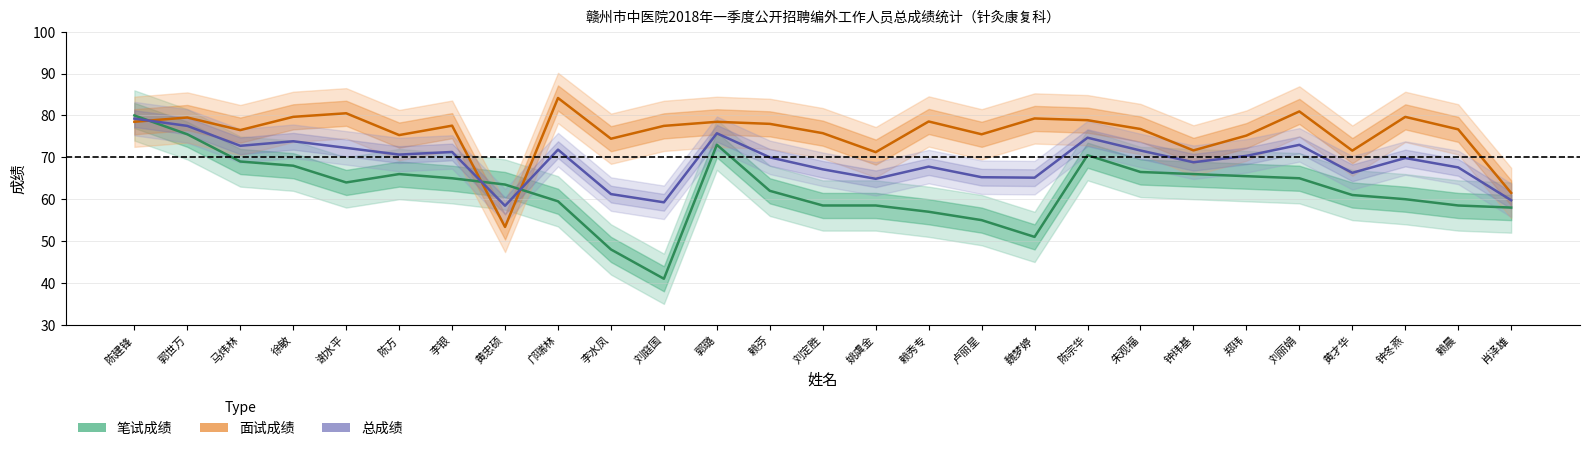

Is it true that 笔试成绩 equals 59.5 at 邝瑞林?

True